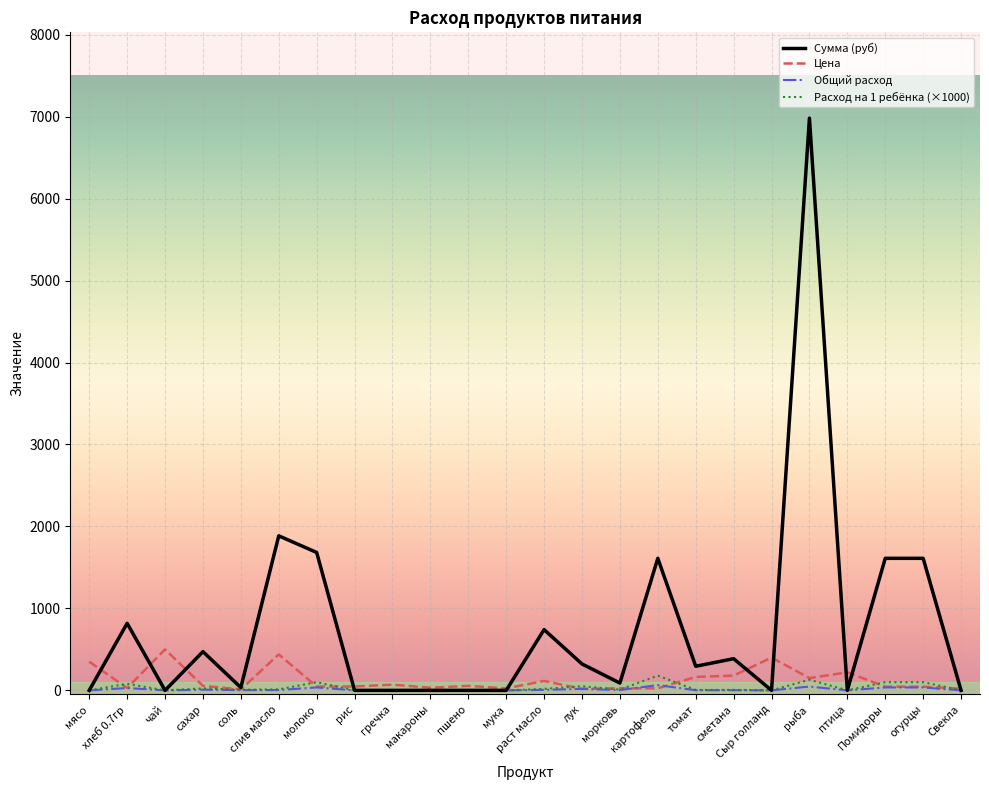

True or false: Цена has more than 1 points higher than both neighbors.

True